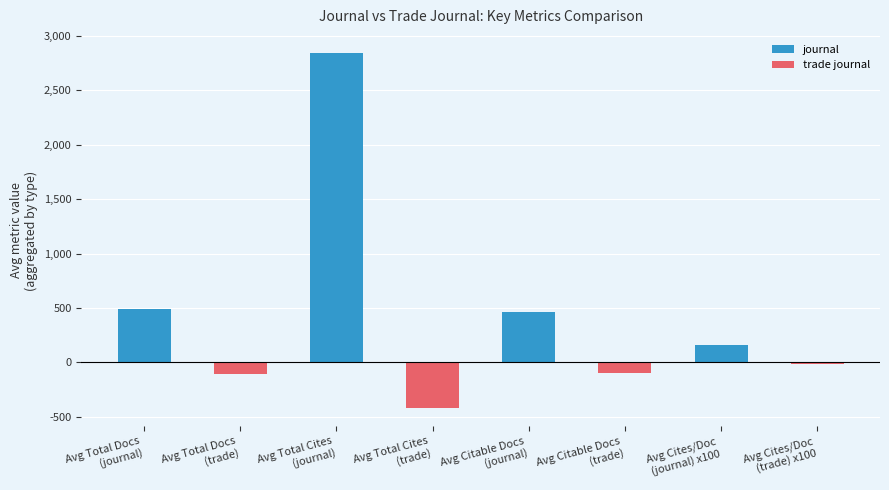

What is the average value of the journal series?

989